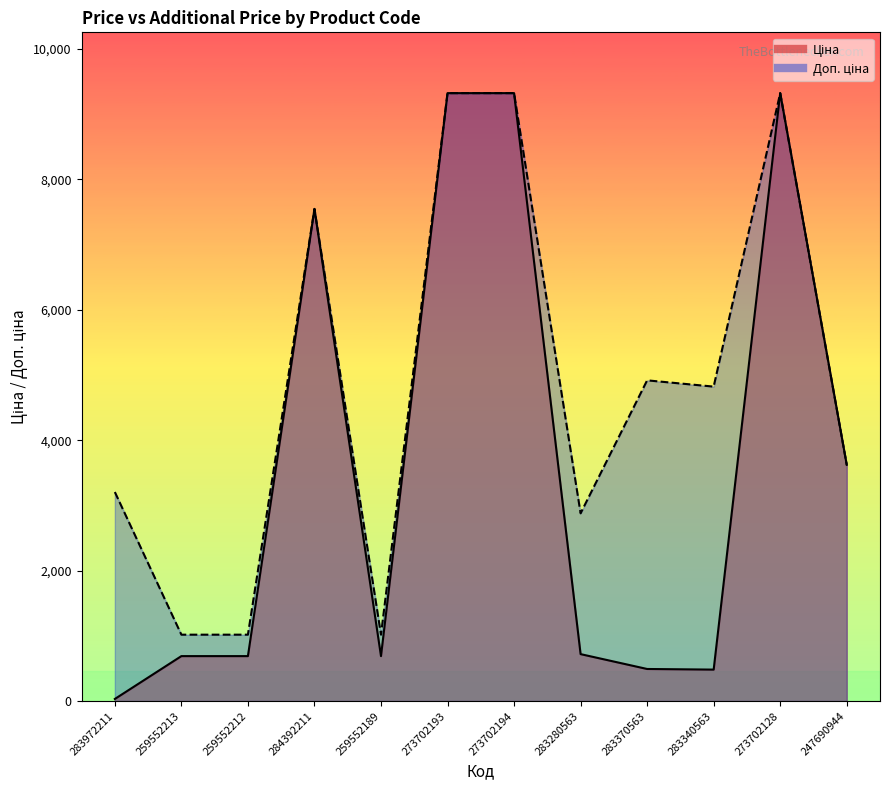

Reading left to right, list all the values displayed in this chart.

Ціна: 32.0	689.1	689.1	7545.9	689.1	9321.4	9321.4	719.6	491.7	482.1	9321.4	3622.2
Доп. ціна: 3205.0	1017.8	1017.8	7545.9	1017.8	9321.4	9321.4	2878.5	4917.4	4821.4	9321.4	3622.2